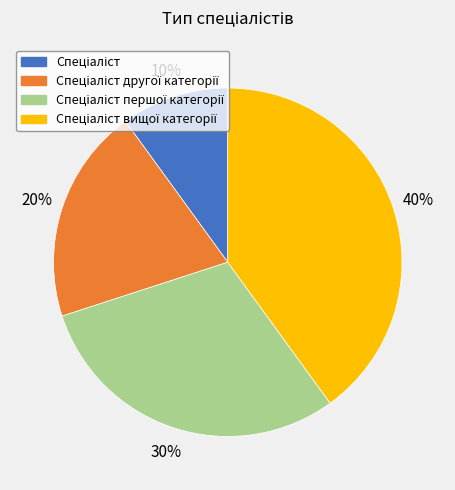

To the nearest percent, what is the average slice percentage?

25%